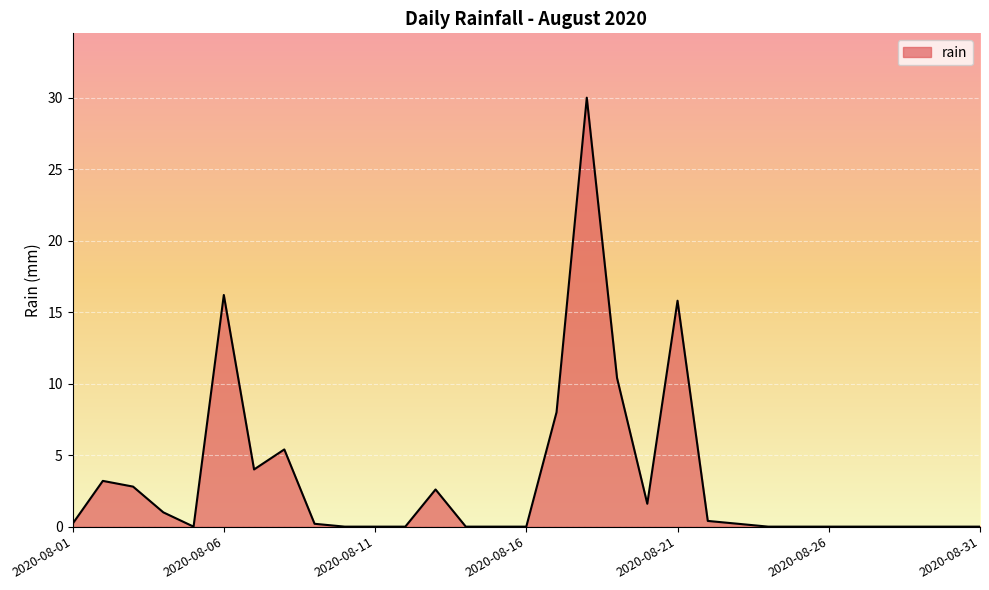

Reading right to left, extract all data points from this chart.

0.0	0.0	0.0	0.0	0.0	0.0	0.0	0.0	0.2	0.4	15.8	1.6	10.4	30.0	8.0	0.0	0.0	0.0	2.6	0.0	0.0	0.0	0.2	5.4	4.0	16.2	0.0	1.0	2.8	3.2	0.2